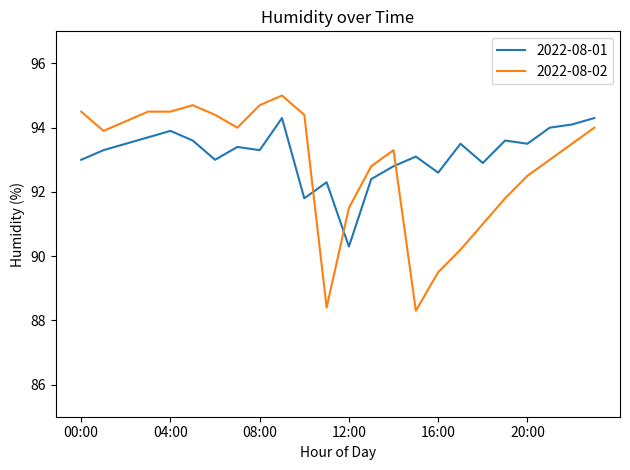

What is the average value of the 2022-08-01 series?

93.2